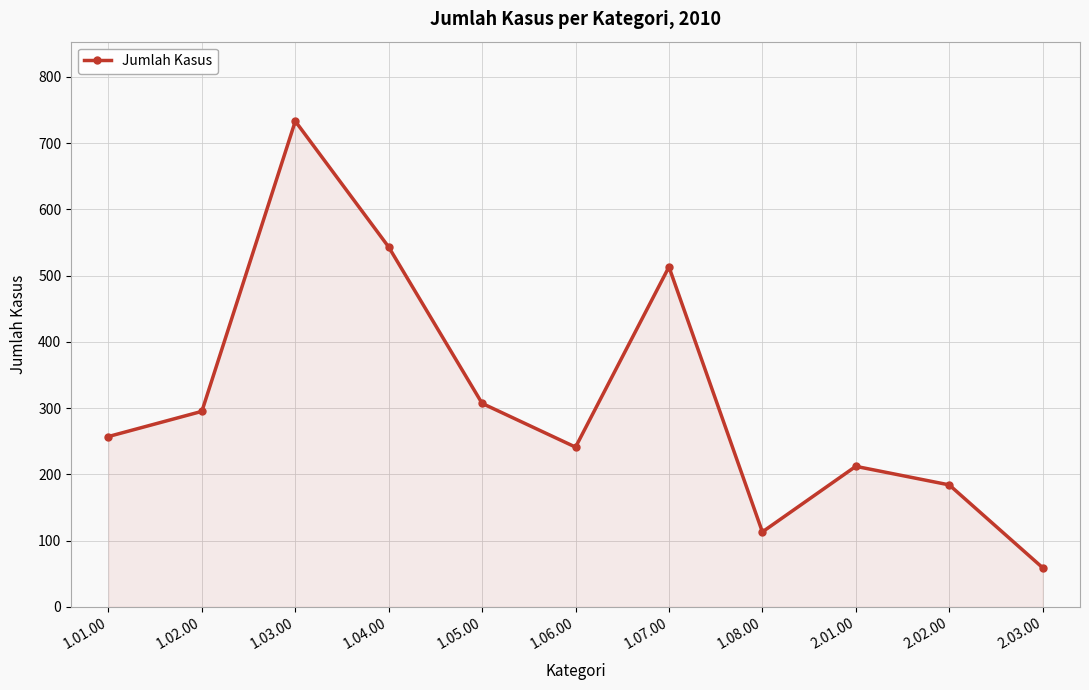

What is the maximum value shown in the chart?

733